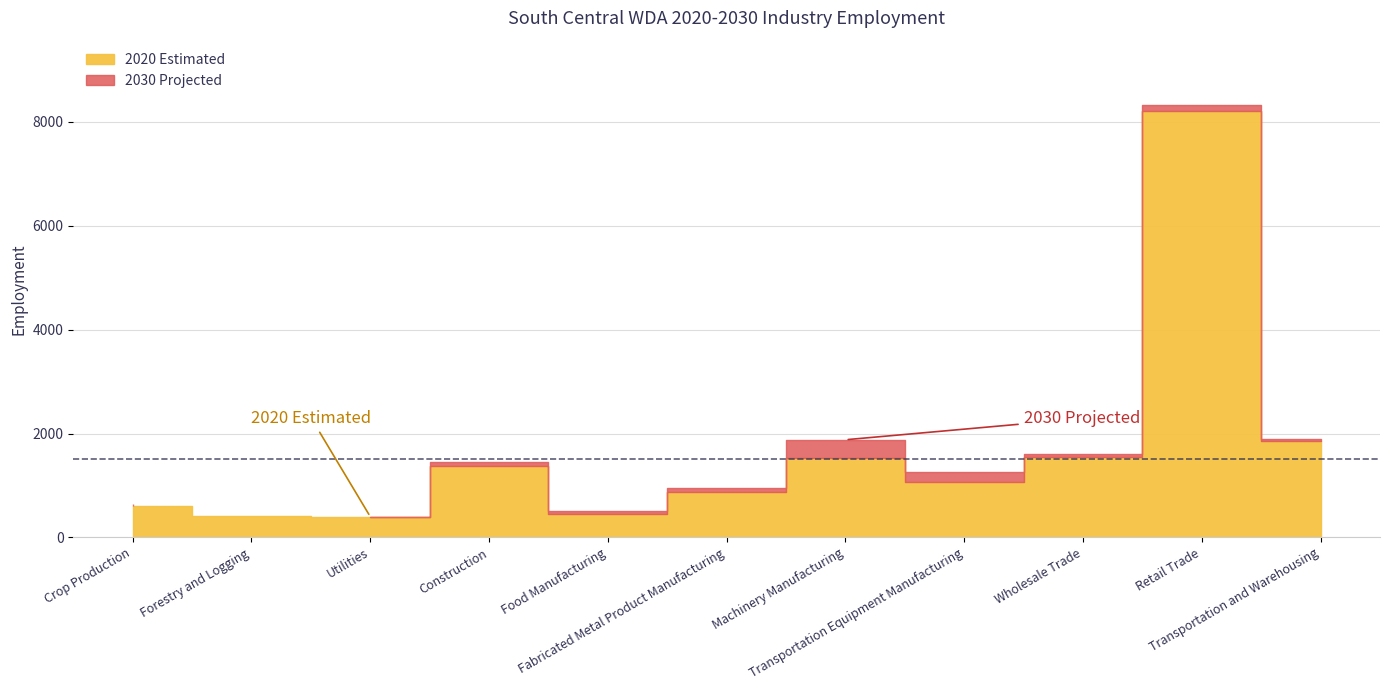

The 2030 Projected series shows 3024 at Machinery Manufacturing. True or false?

False